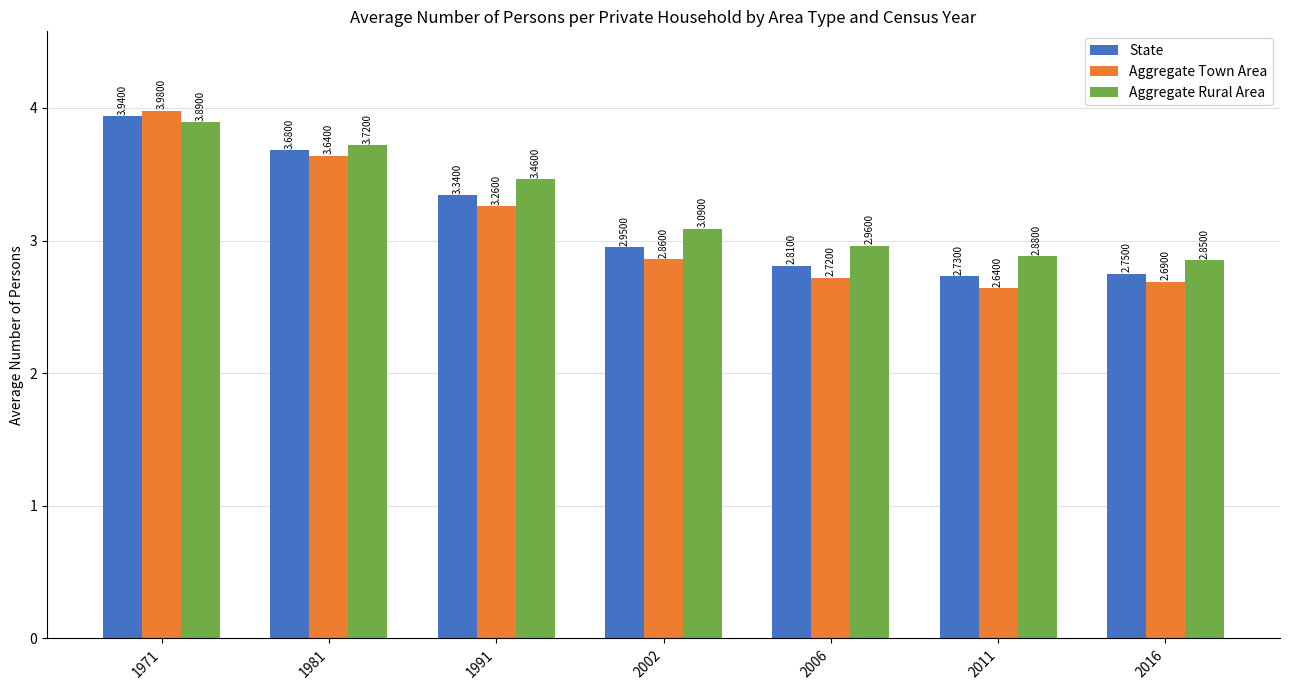

At how many categories does at least one series exceed 3?

4